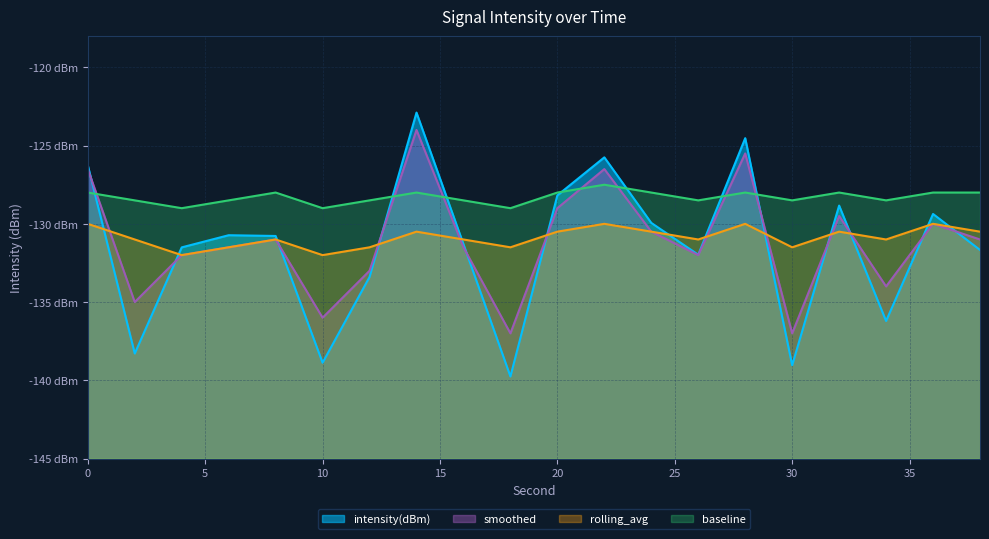

Between 20 and 38, which series saw the biggest shift?

intensity(dBm)